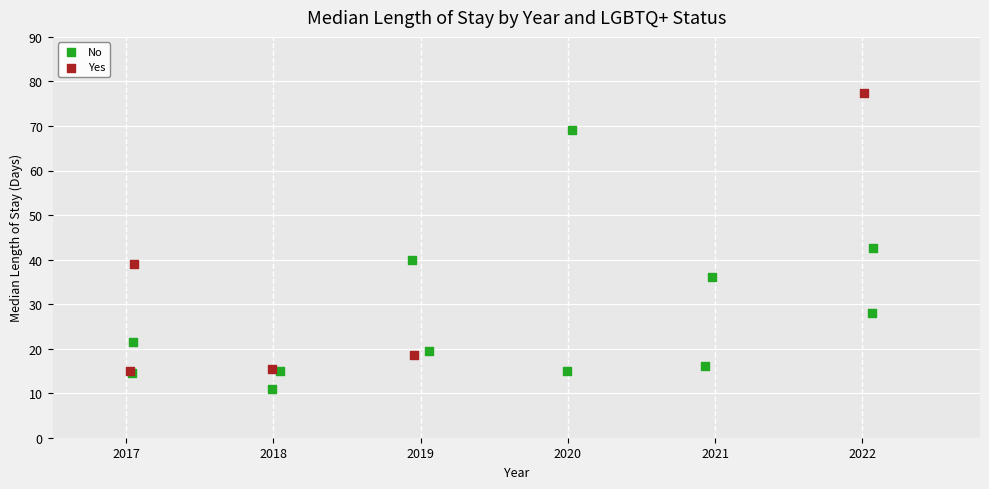

Which series has the widest spread of Y values?

Yes